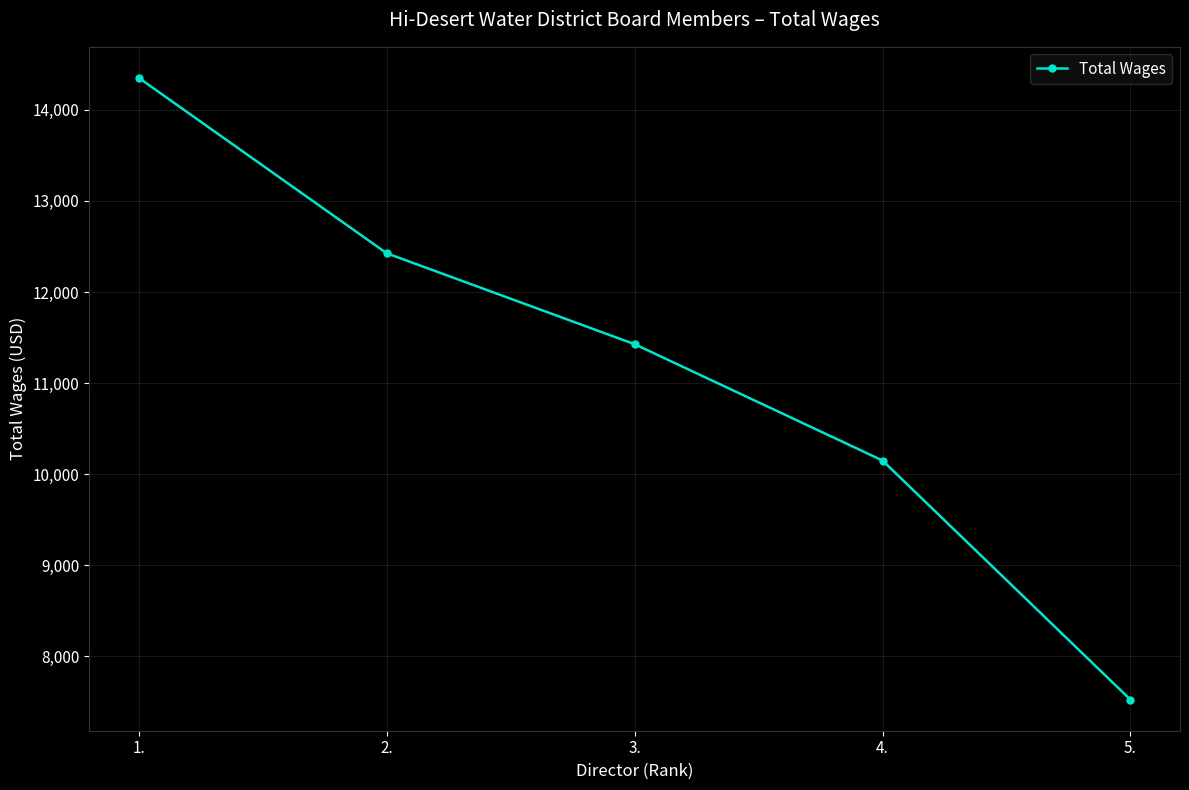

How many lines are shown in the chart?

1